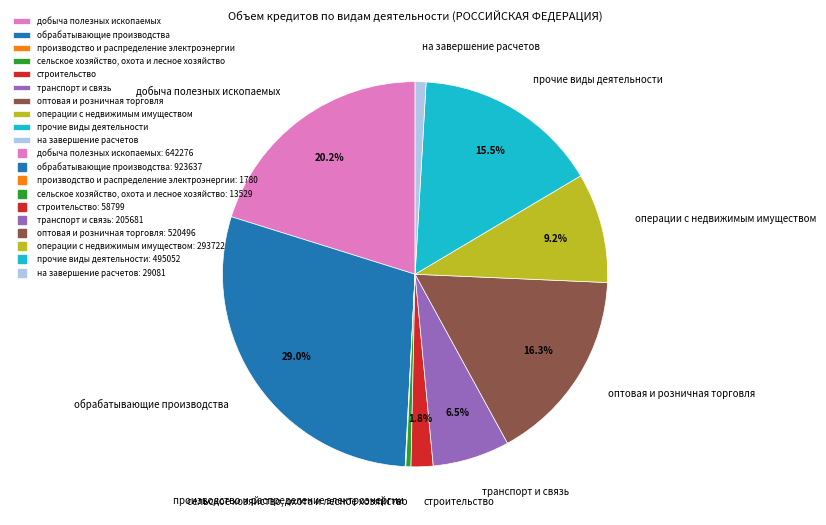

To the nearest percent, what is the average slice percentage?

10%